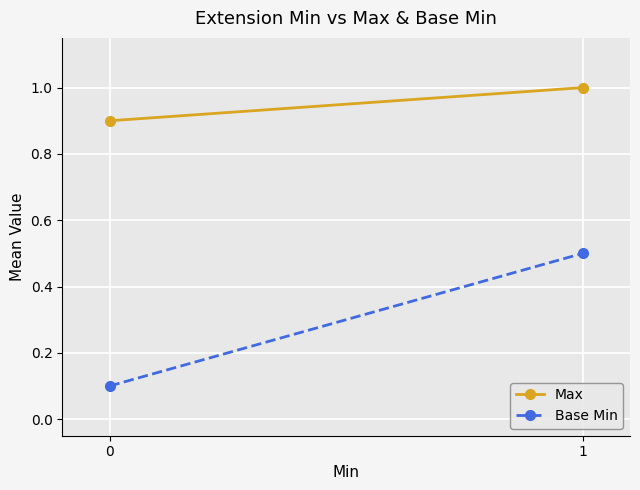

At which category is the sum across all series the highest?

1